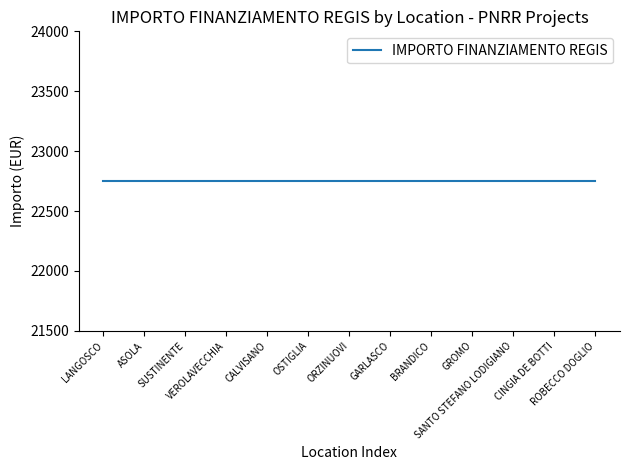

At which category is the sum across all series the highest?

LANGOSCO